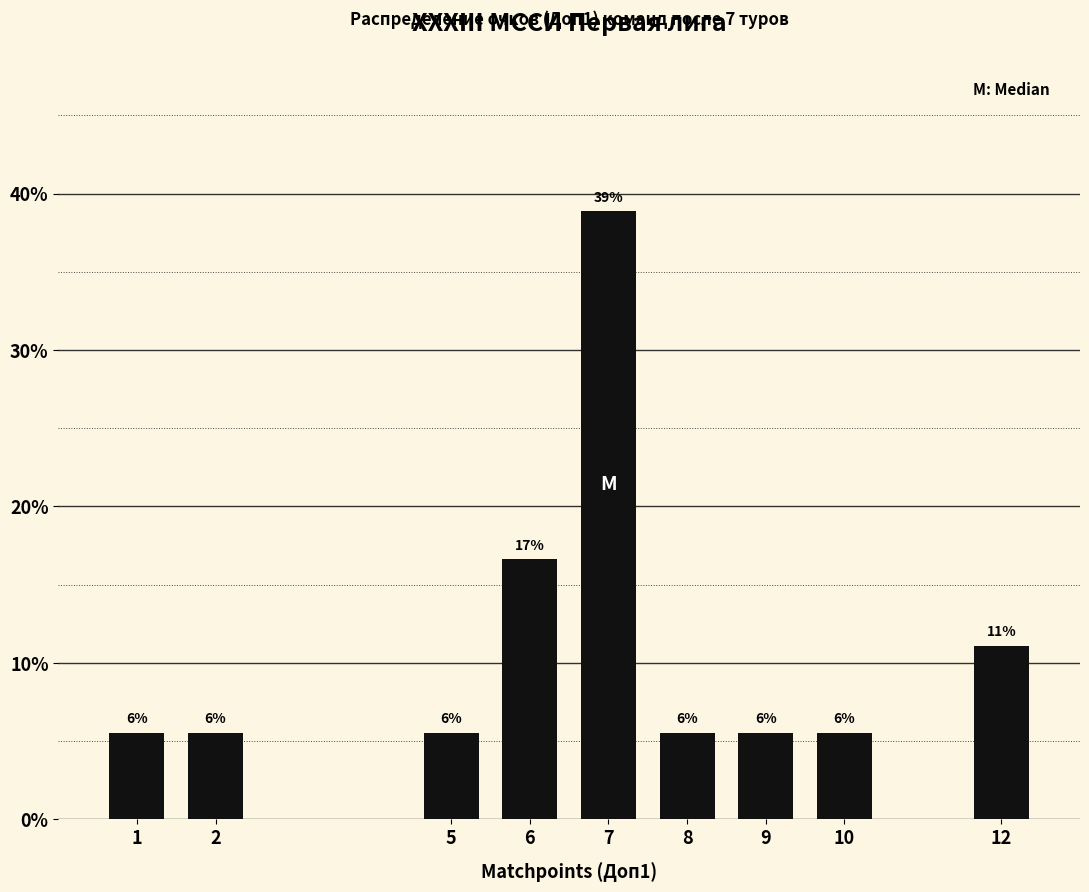

How many bars are there in total?

9